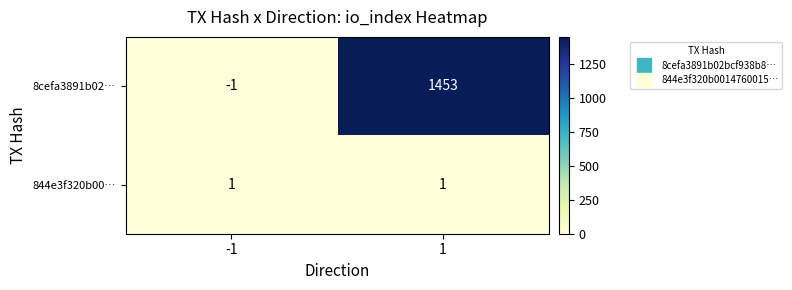

What is the maximum value shown in the chart?

1453